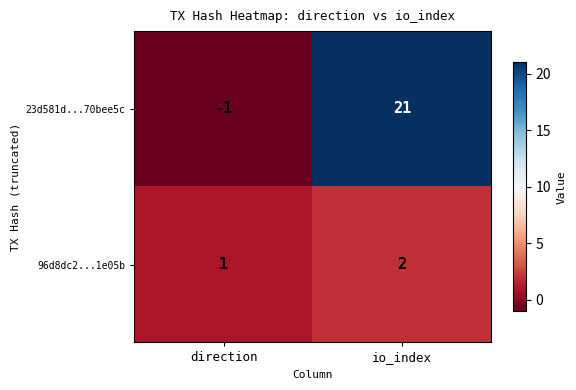

Rank the series at direction from highest to lowest value.

96d8dc2...1e05b, 23d581d...70bee5c